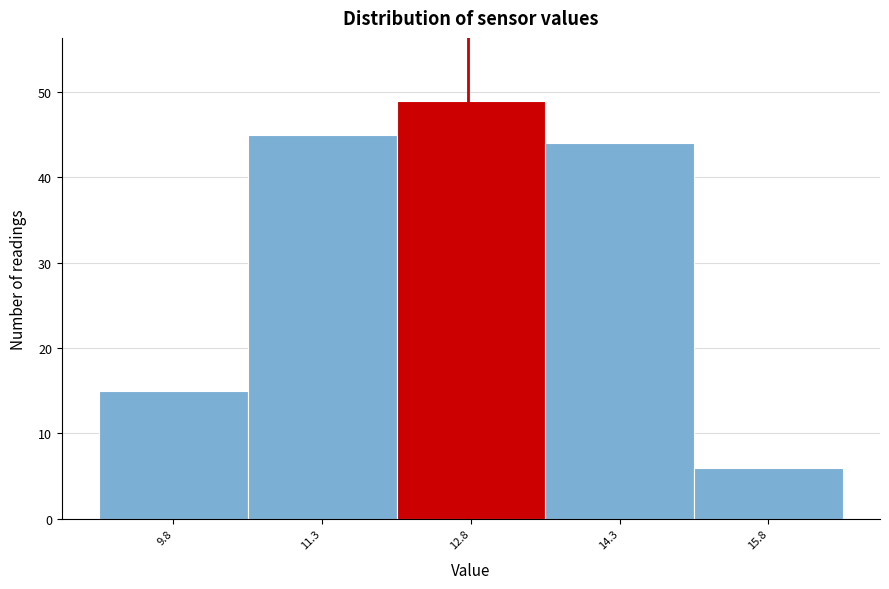

Reading left to right, list all the values displayed in this chart.

9.8=15	11.3=45	12.8=49	14.3=44	15.8=6